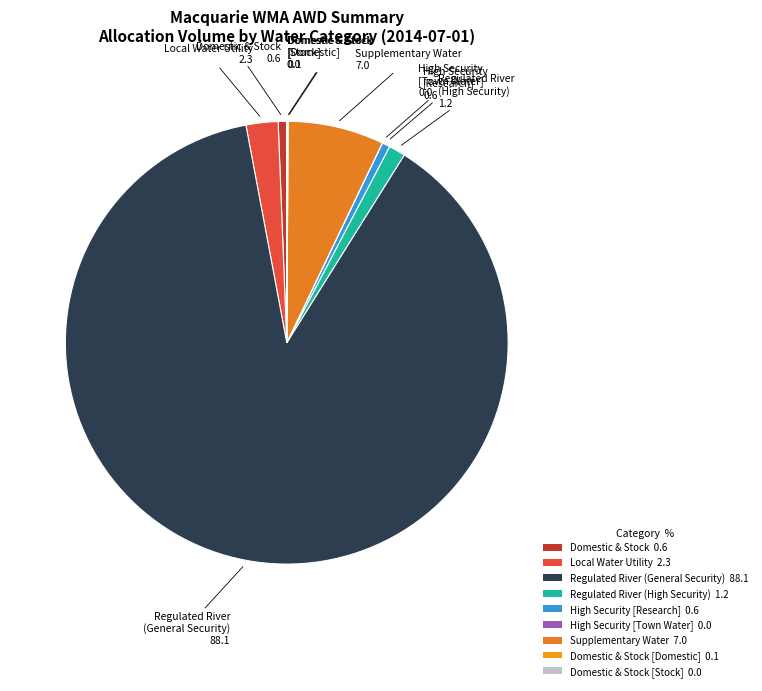

Do High Security [Research] 0.6 and Domestic & Stock 0.6 together represent more than half of the pie?

No